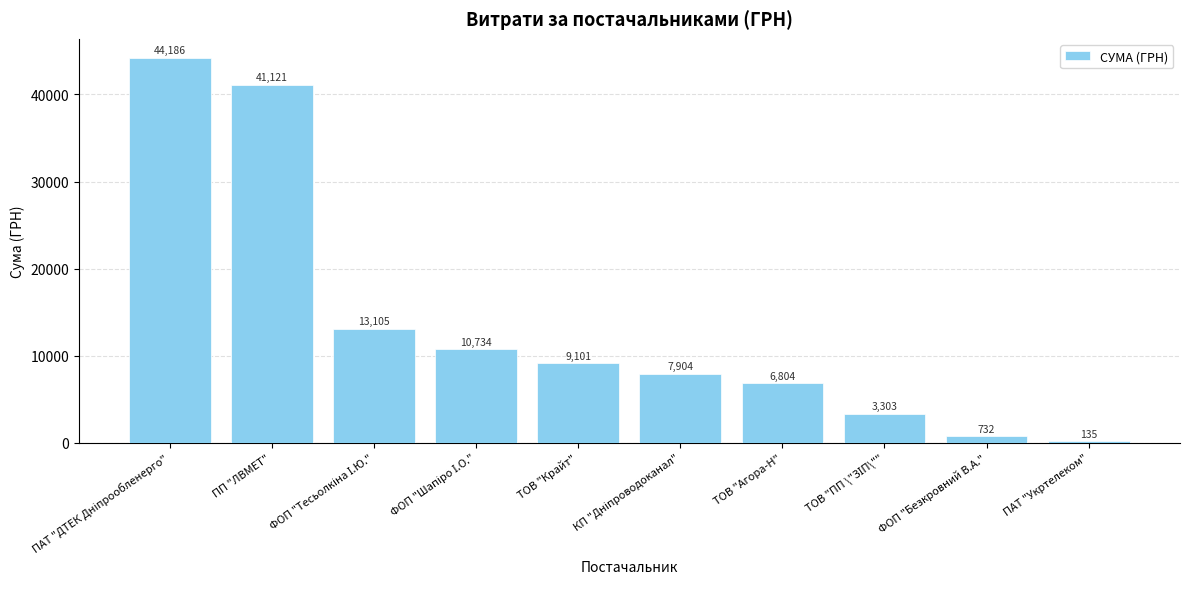

What is the sum of the values at ПАТ "Укртелеком" and ПП "ЛВМЕТ"?

41256.0